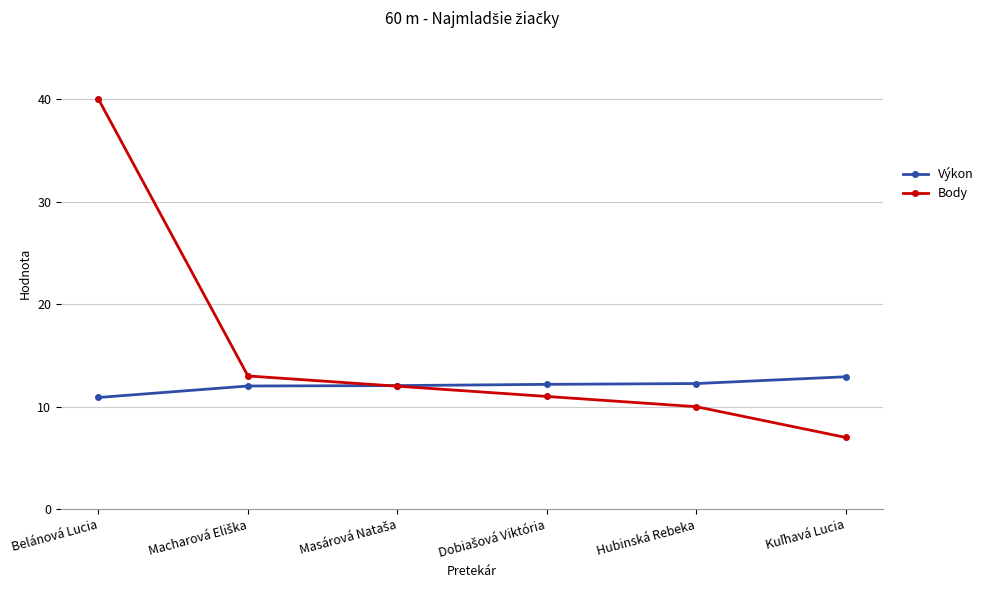

True or false: Výkon and Body intersect in this chart.

True